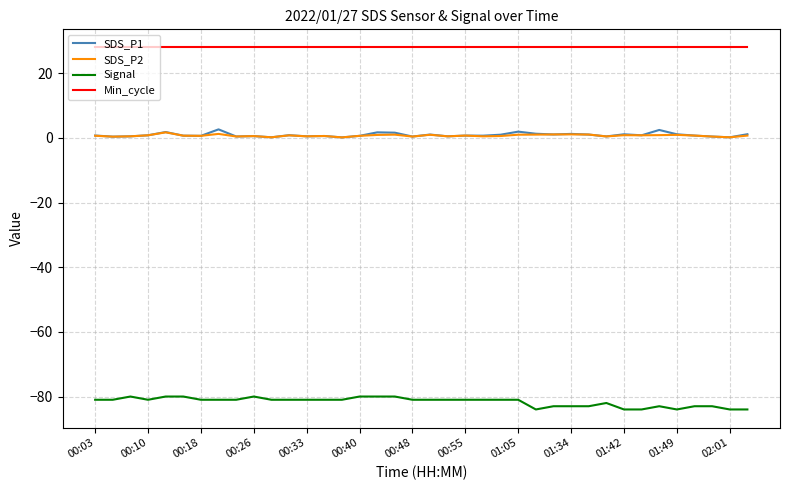

What is the maximum value shown in the chart?

28.0